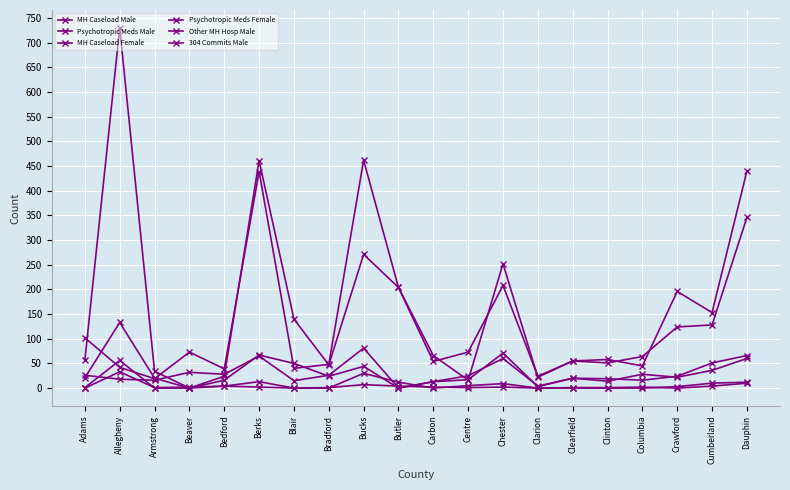

Where is Psychotropic Meds Female nearest to the value 66?

Berks